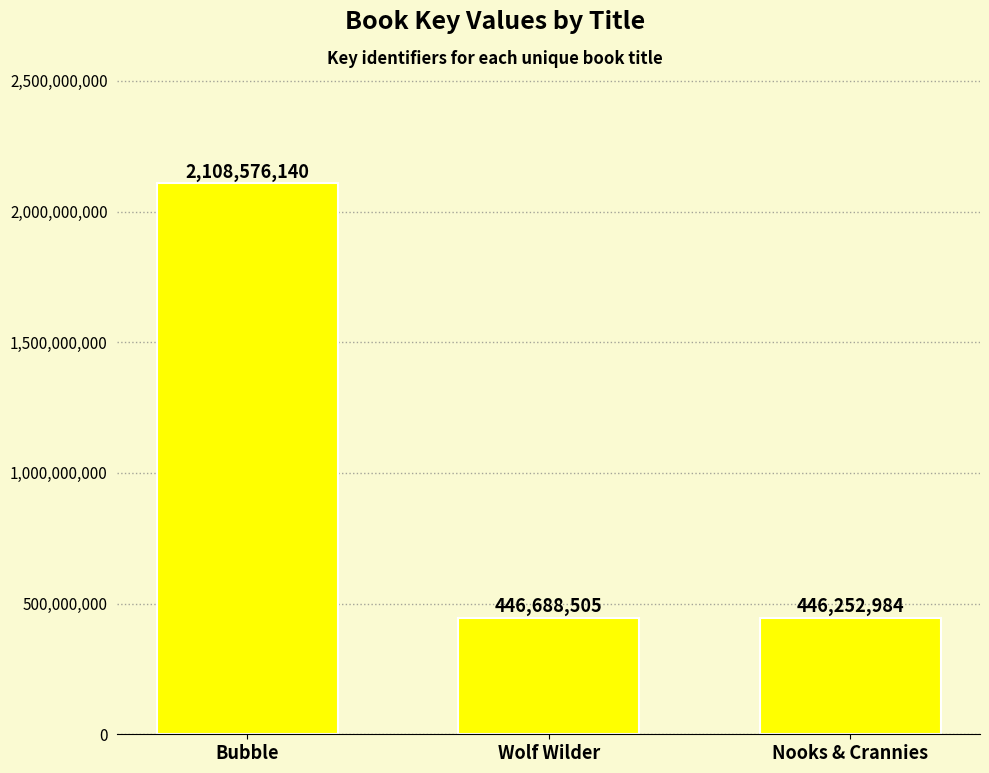

At which label is the value closest to 1277414562?

Wolf Wilder